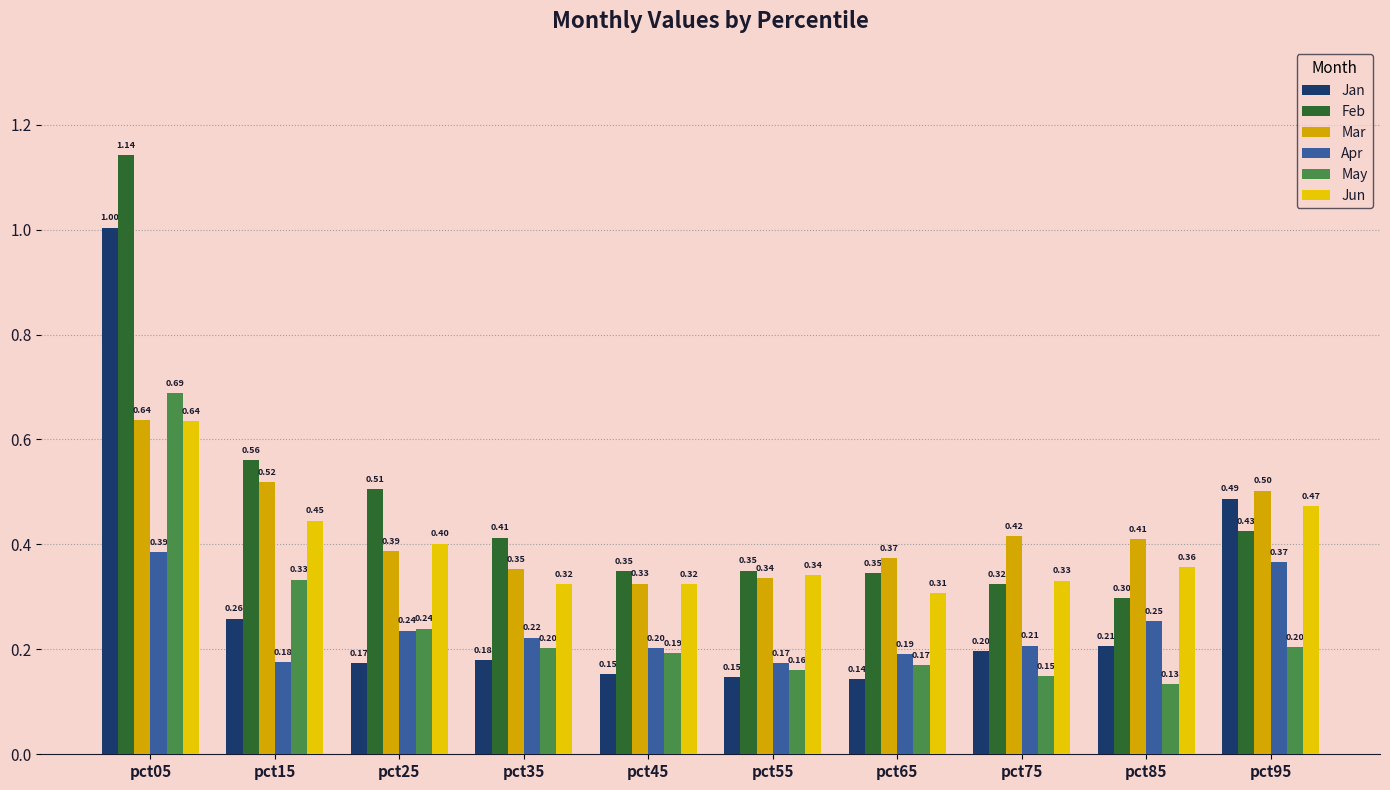

Is it true that Jan equals 0.2 at pct85?

True